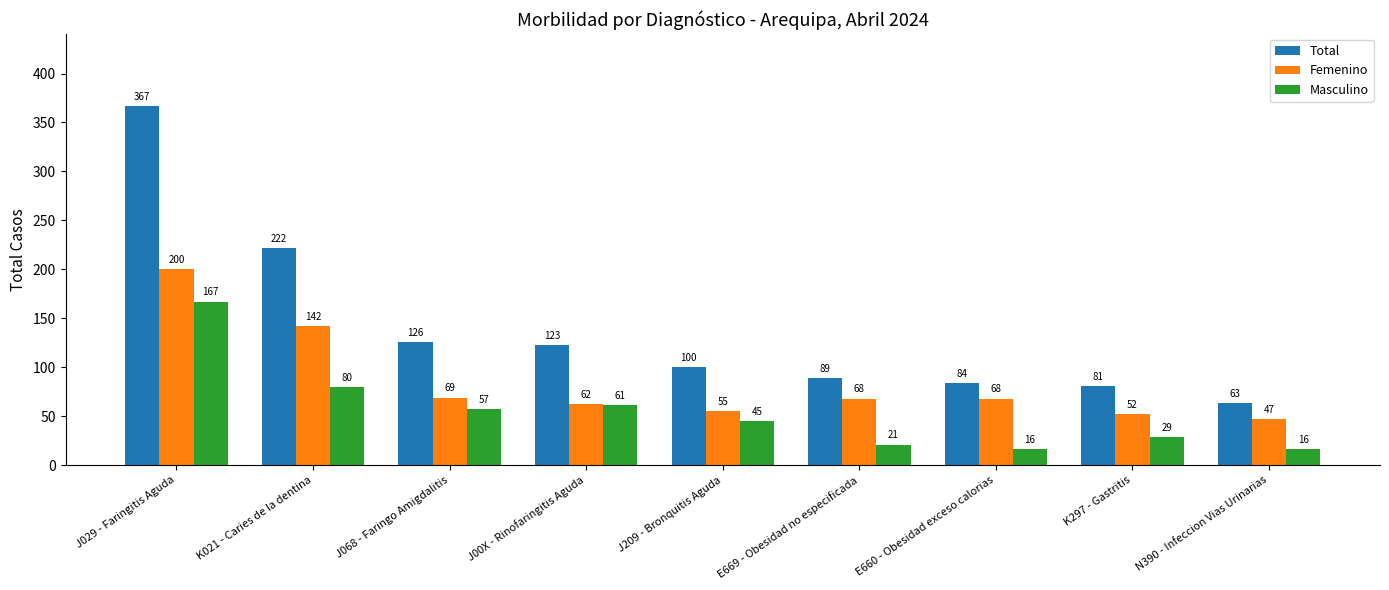

Rank the categories by Total value from highest to lowest.

J029 - Faringitis Aguda, K021 - Caries de la dentina, J068 - Faringo Amigdalitis, J00X - Rinofaringitis Aguda, J209 - Bronquitis Aguda, E669 - Obesidad no especificada, E660 - Obesidad exceso calorias, K297 - Gastritis, N390 - Infeccion Vias Urinarias